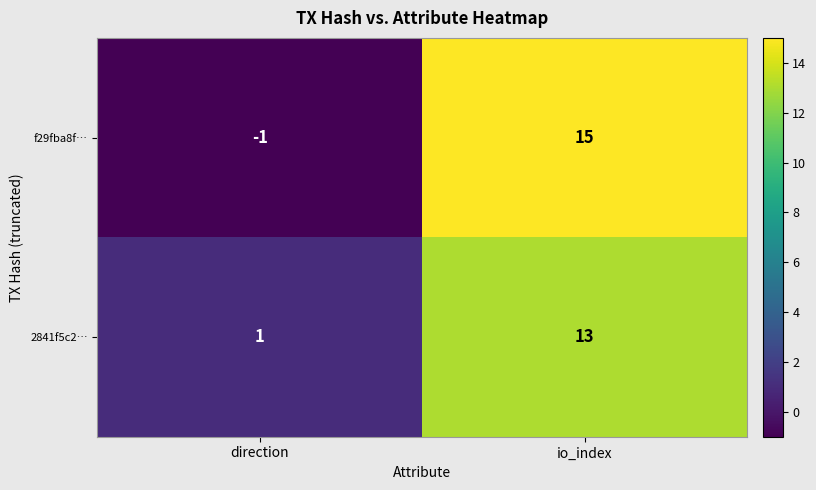

Is the value of 2841f5c2… at direction greater than the value of f29fba8f… at direction?

Yes